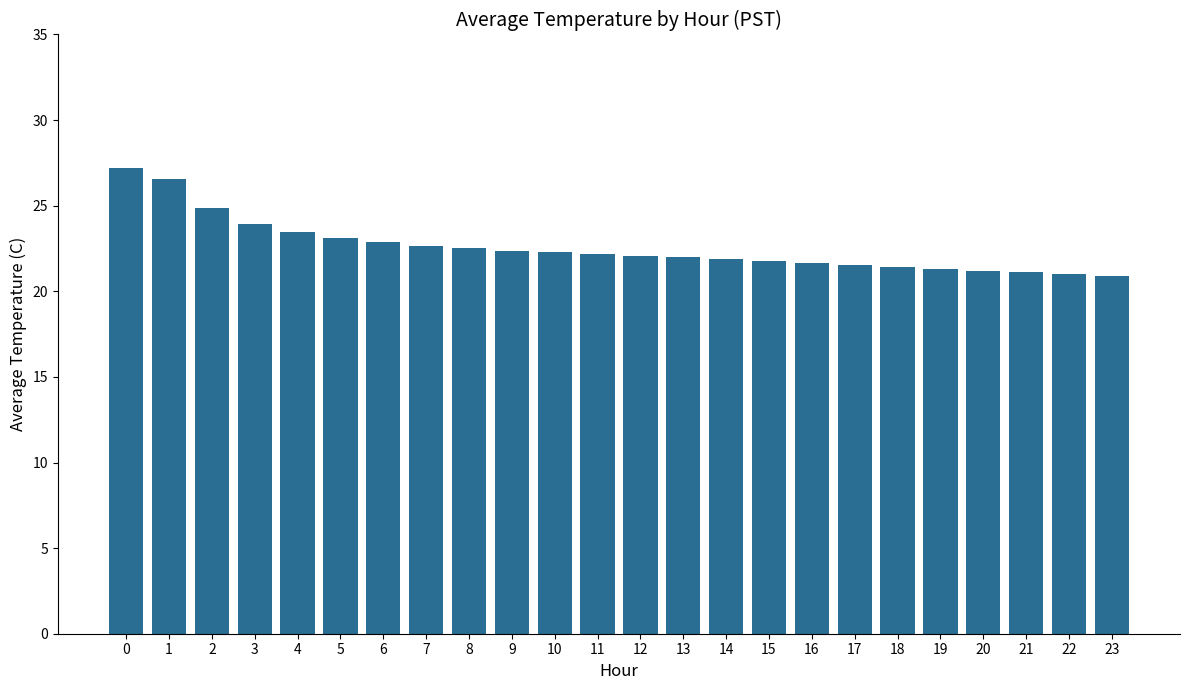

What is the ratio of the value at 8 to the value at 17?

1.0